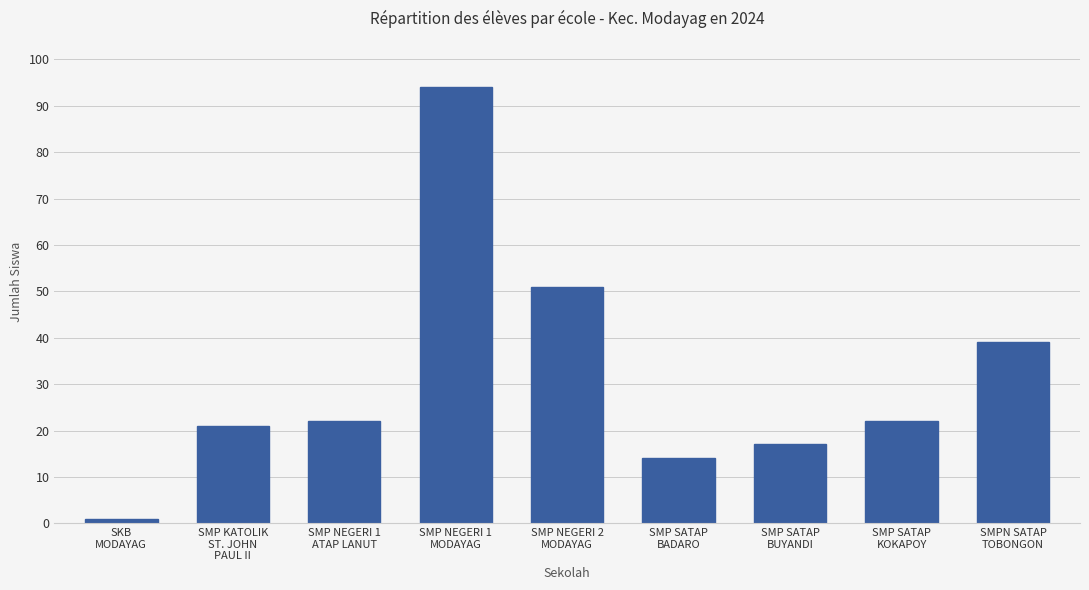

How many bars are there in total?

9